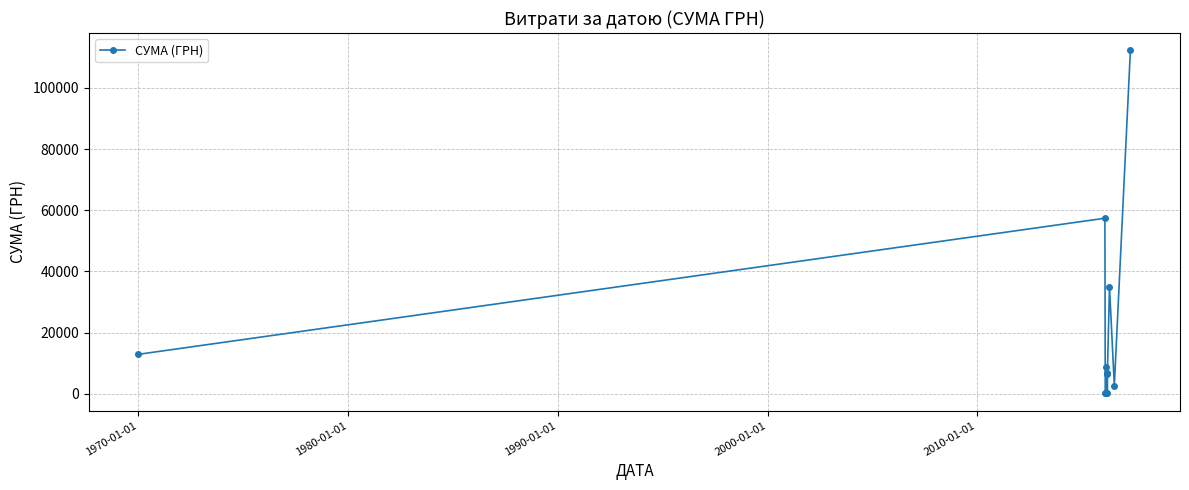

What is the difference between the maximum and minimum values?

112237.2